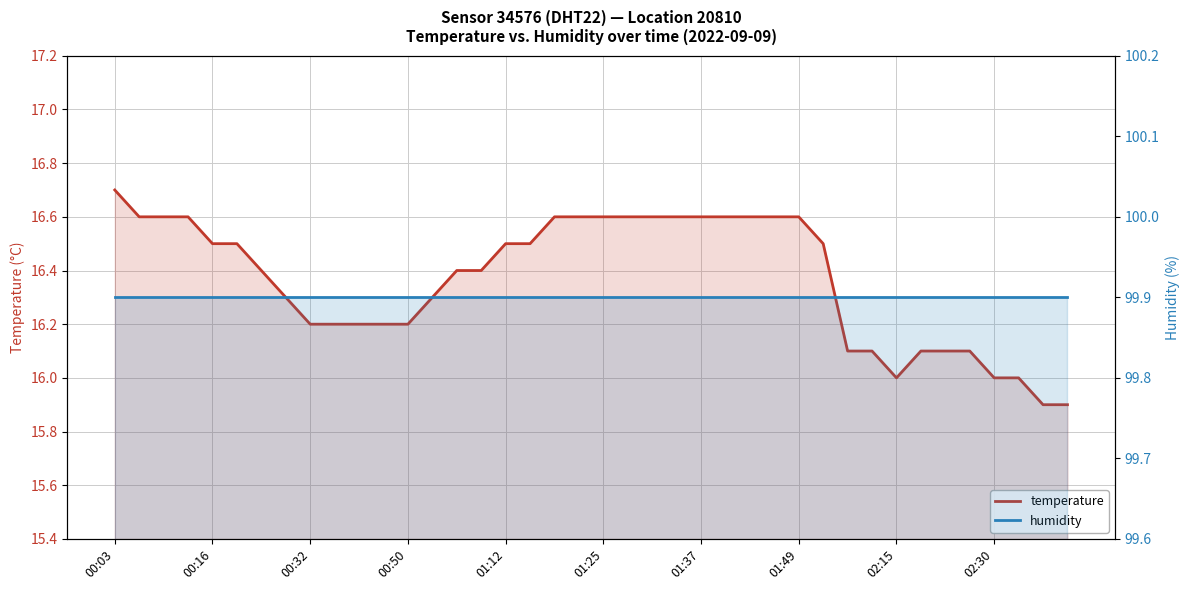

True or false: humidity and temperature intersect in this chart.

False